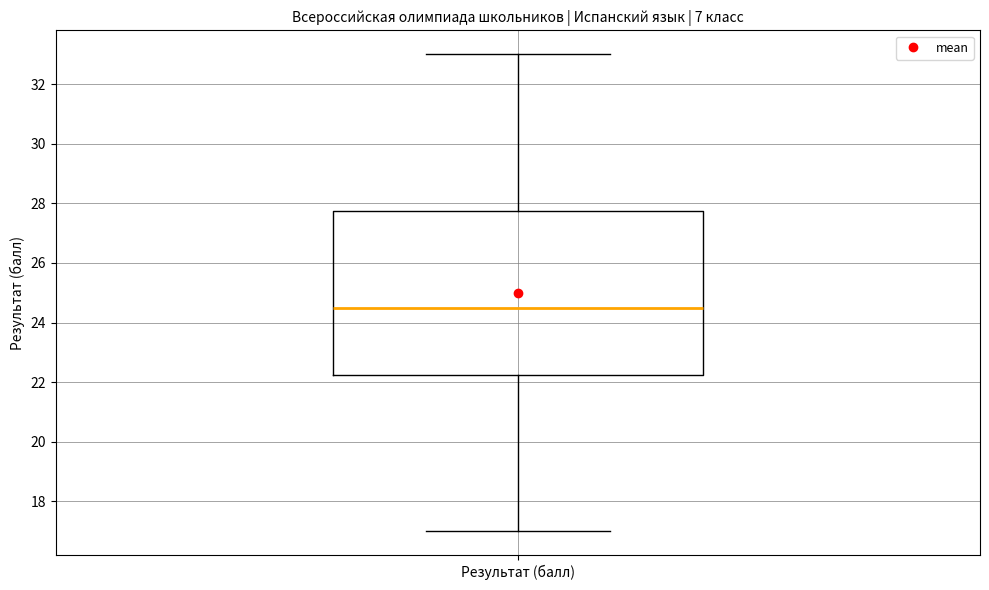

Where does the lower whisker of the box for Результат (балл) end on the y-axis? The values are not printed on the chart, so give them approximately, as read against the axis.

17.0